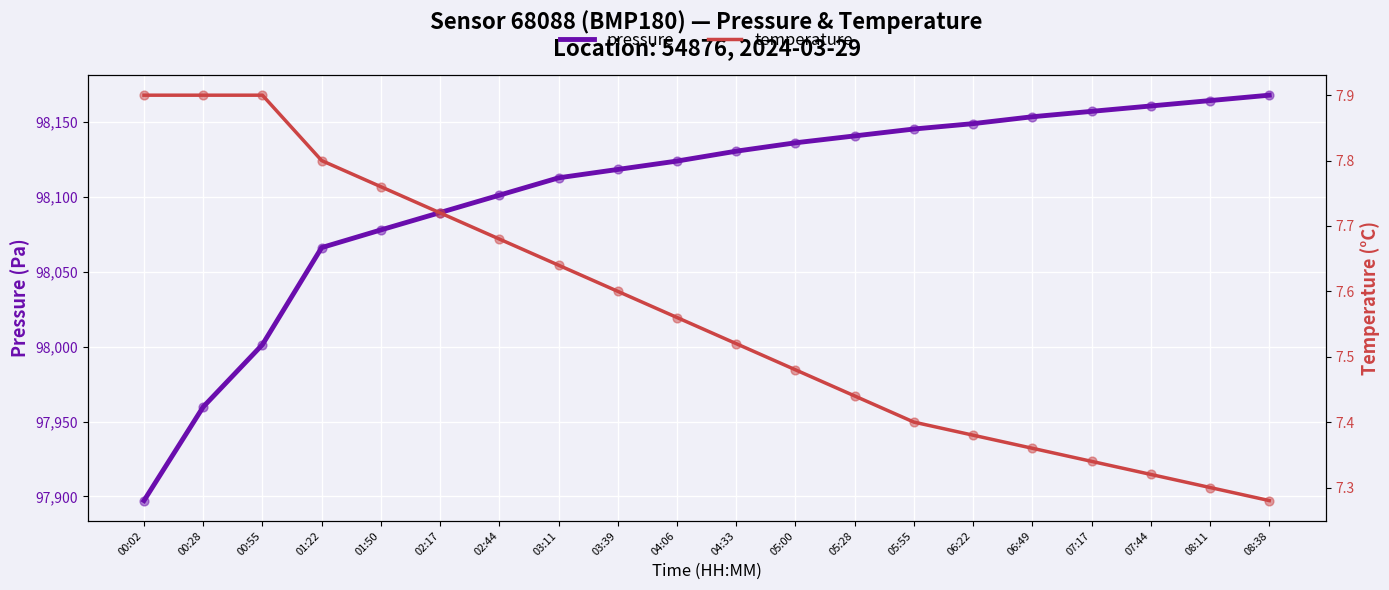

Which series has the largest total across all categories?

pressure